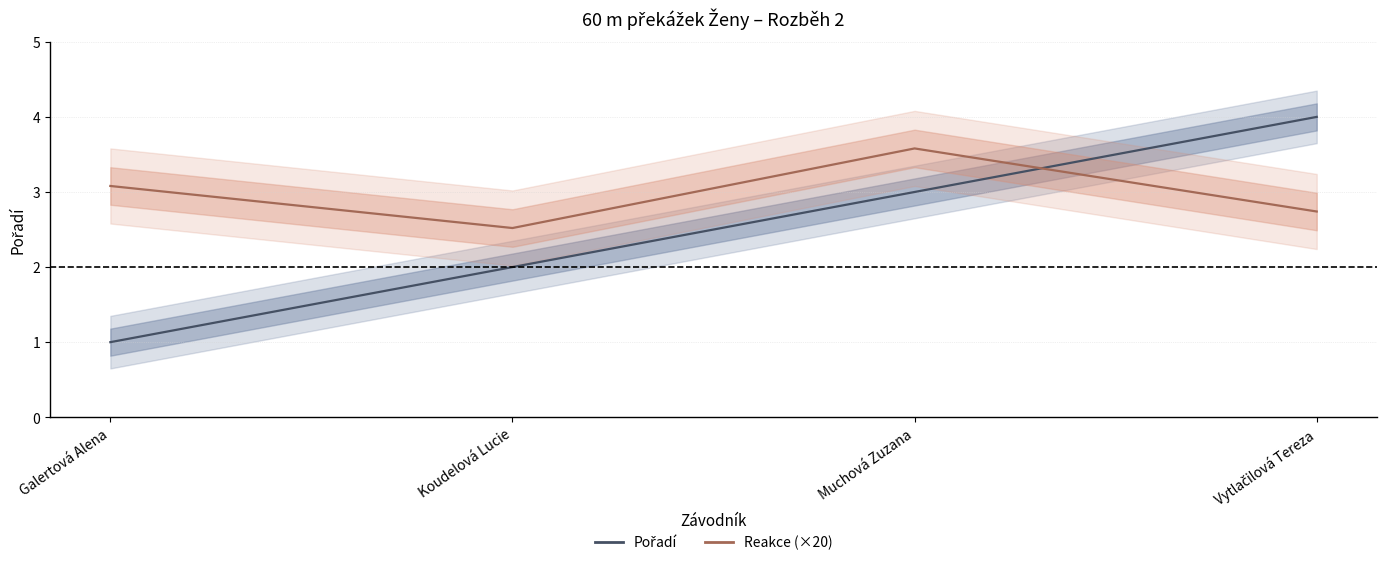

Reading right to left, extract all data points from this chart.

Pořadí: Vytlačilová Tereza=4.0	Muchová Zuzana=3.0	Koudelová Lucie=2.0	Galertová Alena=1.0
Reakce (×20): Vytlačilová Tereza=2.7	Muchová Zuzana=3.6	Koudelová Lucie=2.5	Galertová Alena=3.1